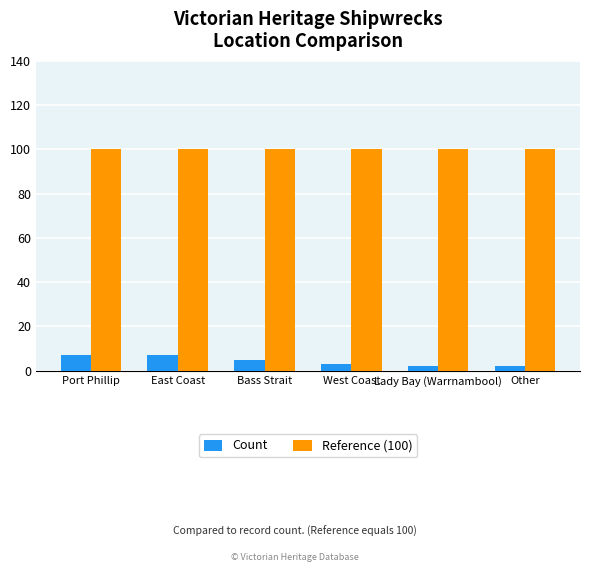

How many categories are shown in the chart?

6